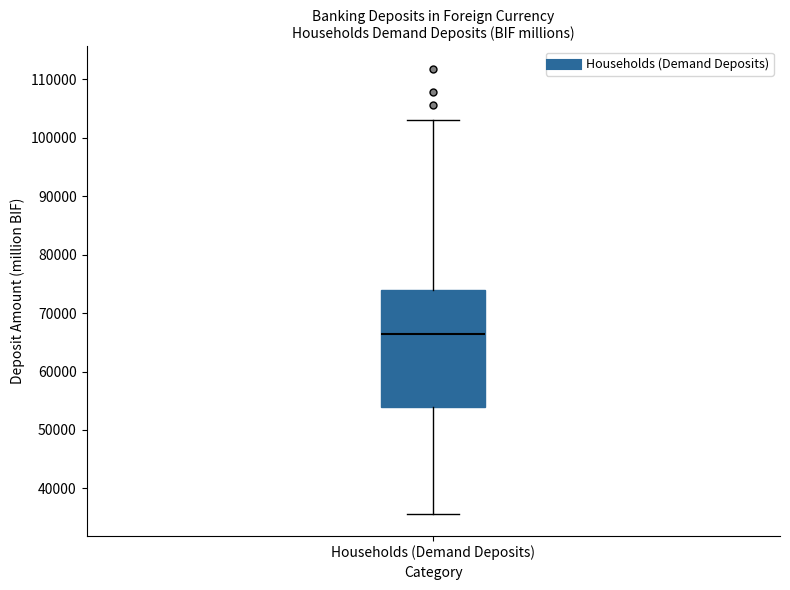

Transcribe this box plot: give where the median line is, the range the box spans, and where the two whiskers end, as read against the y-axis. The values are not printed on the chart, so give them approximately, as read against the axis.

median 66000, box 54000 to 74000, whiskers 36000 to 103000